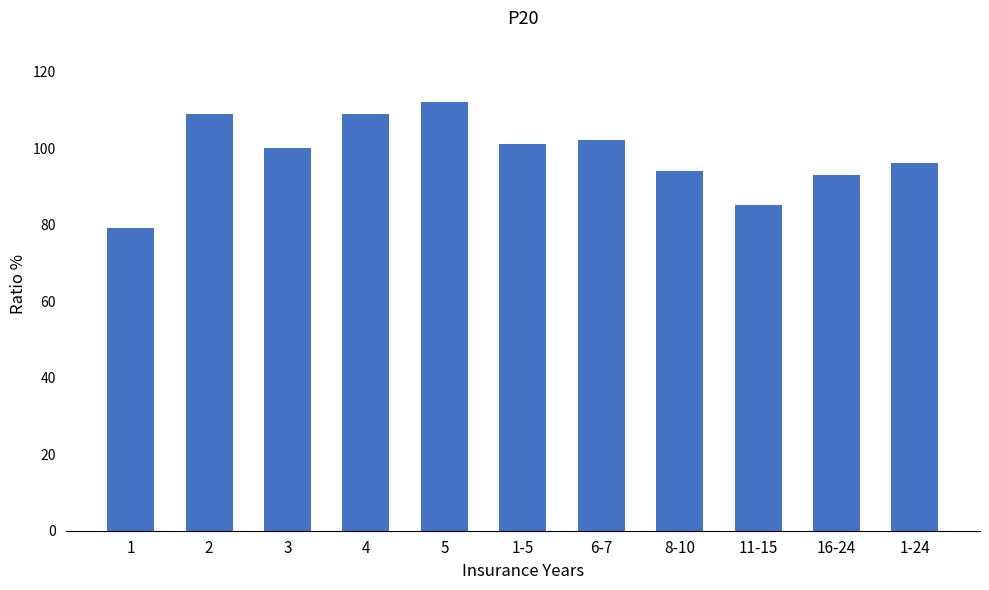

What is the value of the 10th bar from the left?

93